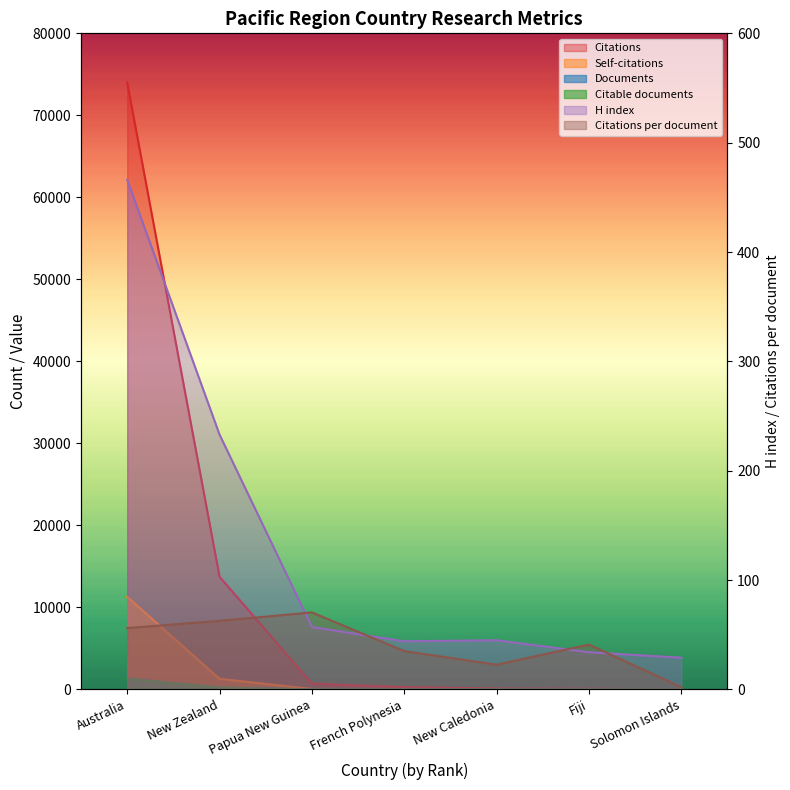

What position from the left is French Polynesia?

4